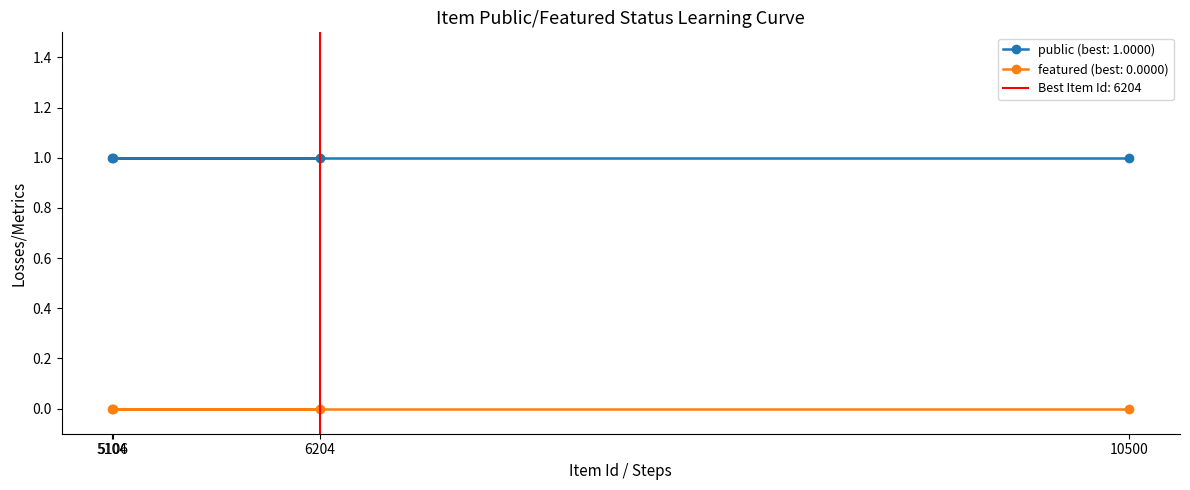

Is the value of featured at 5104 greater than the value of public at 5104?

No